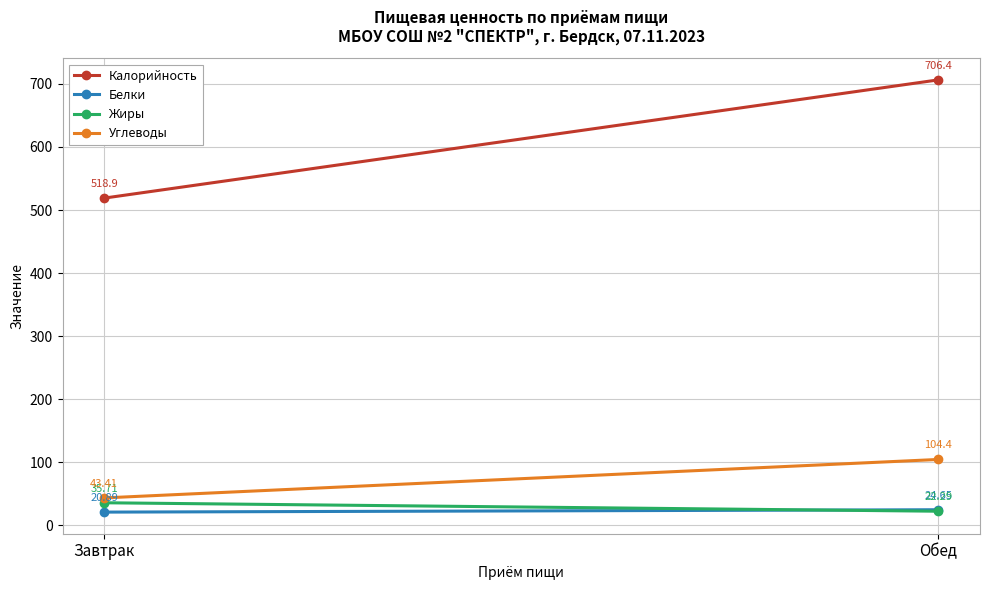

Reading left to right, list all the values displayed in this chart.

Калорийность: 518.9	706.4
Белки: 20.9	24.6
Жиры: 35.7	22.3
Углеводы: 43.4	104.4